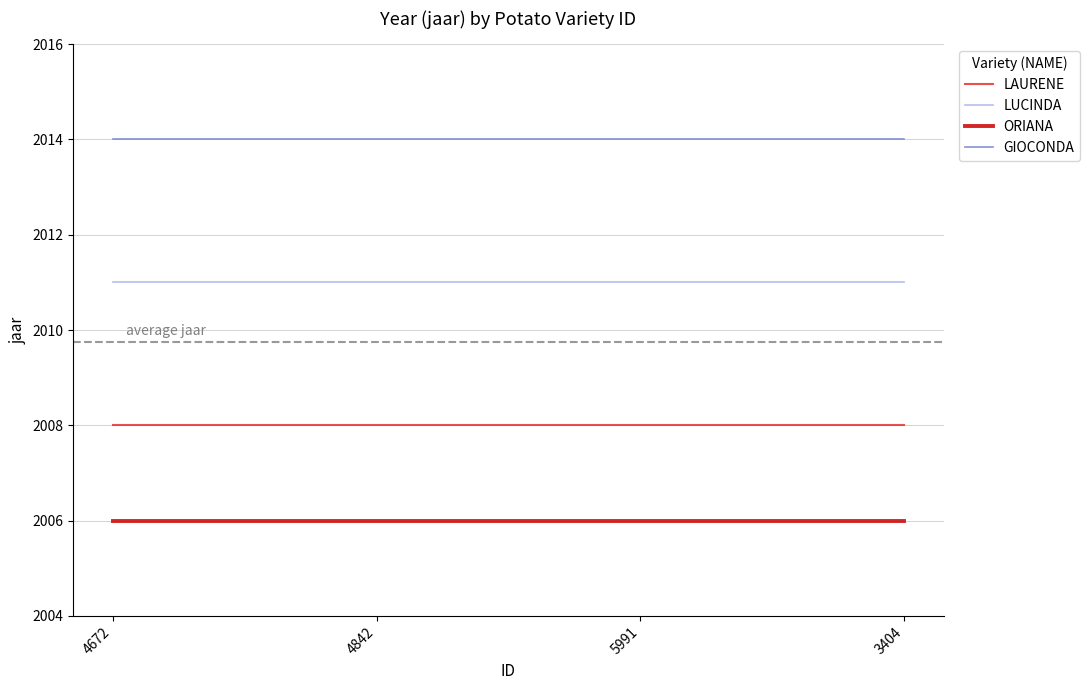

Which series has the largest total across all categories?

GIOCONDA